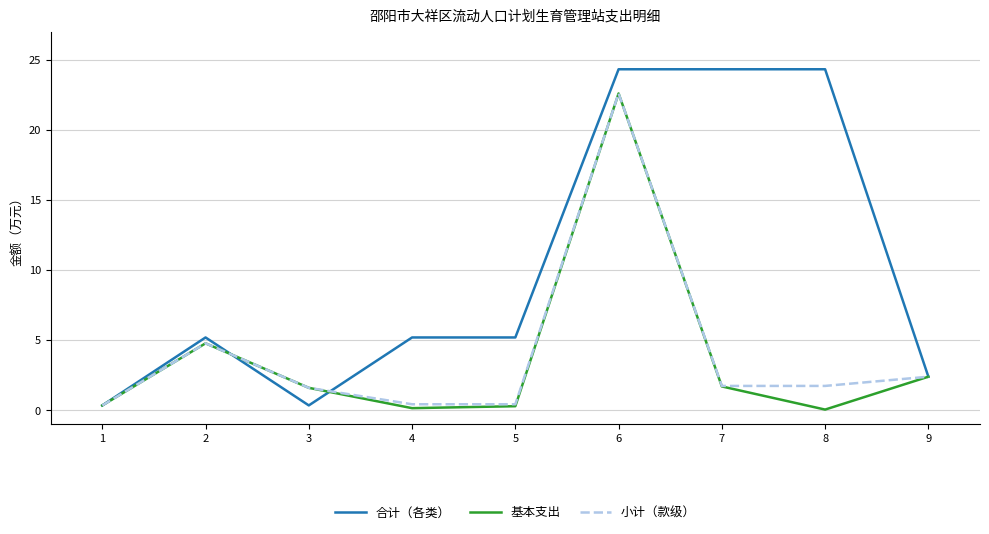

Is it true that 小计（款级） equals 1.7 at 8?

True